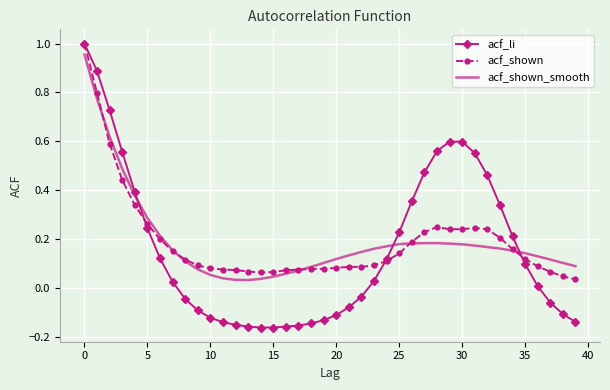

How many values in acf_li are below zero?

18